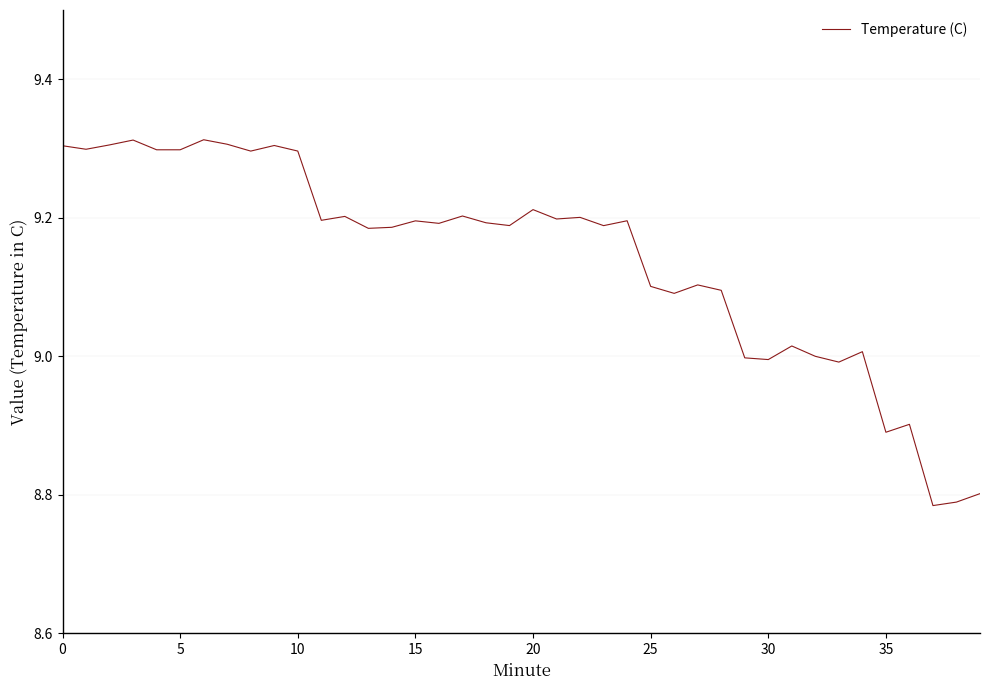

What is the difference between the maximum and minimum values?

0.5